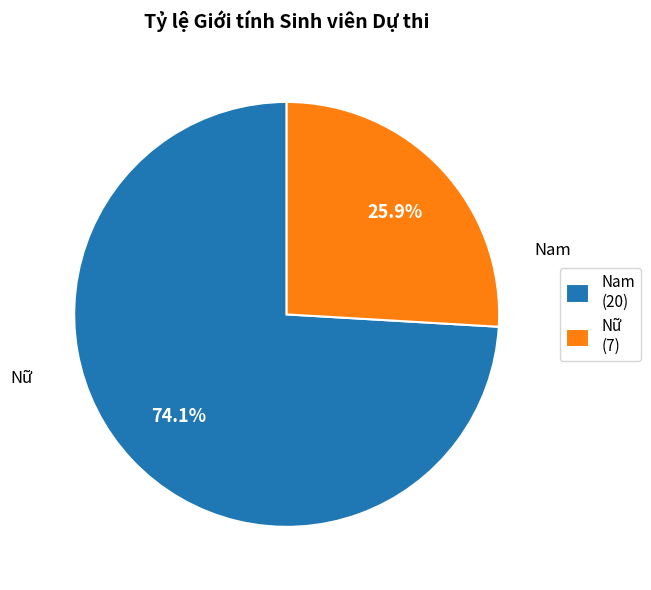

To the nearest percent, what is the combined percentage of Nam and Nữ?

100%